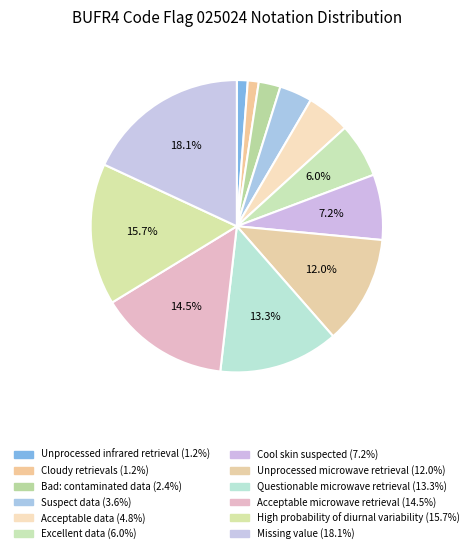

To the nearest percent, what is the difference between the Excellent data and High probability of diurnal variability slice percentages?

10%